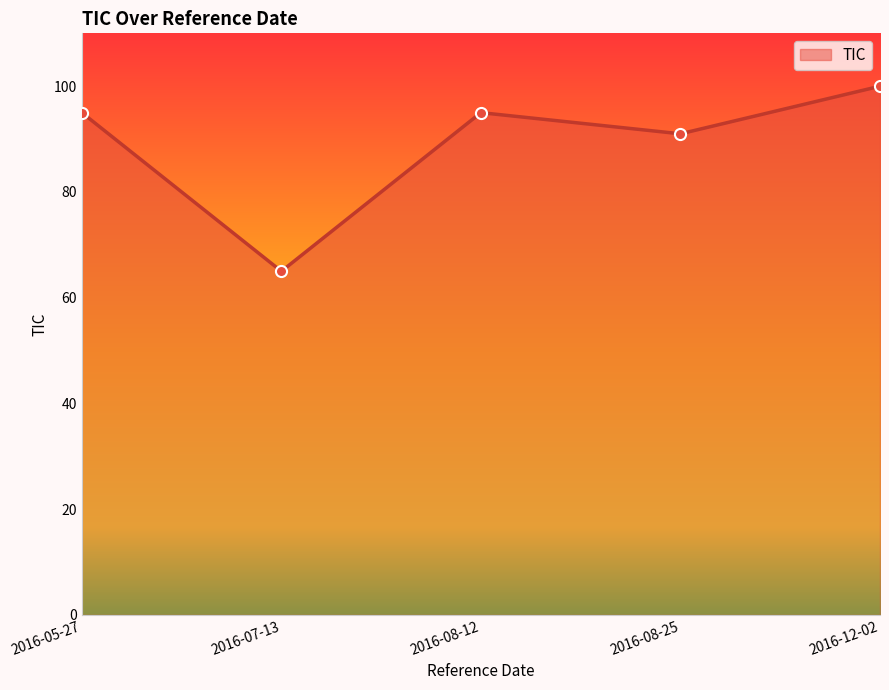

How many categories are shown in the chart?

5